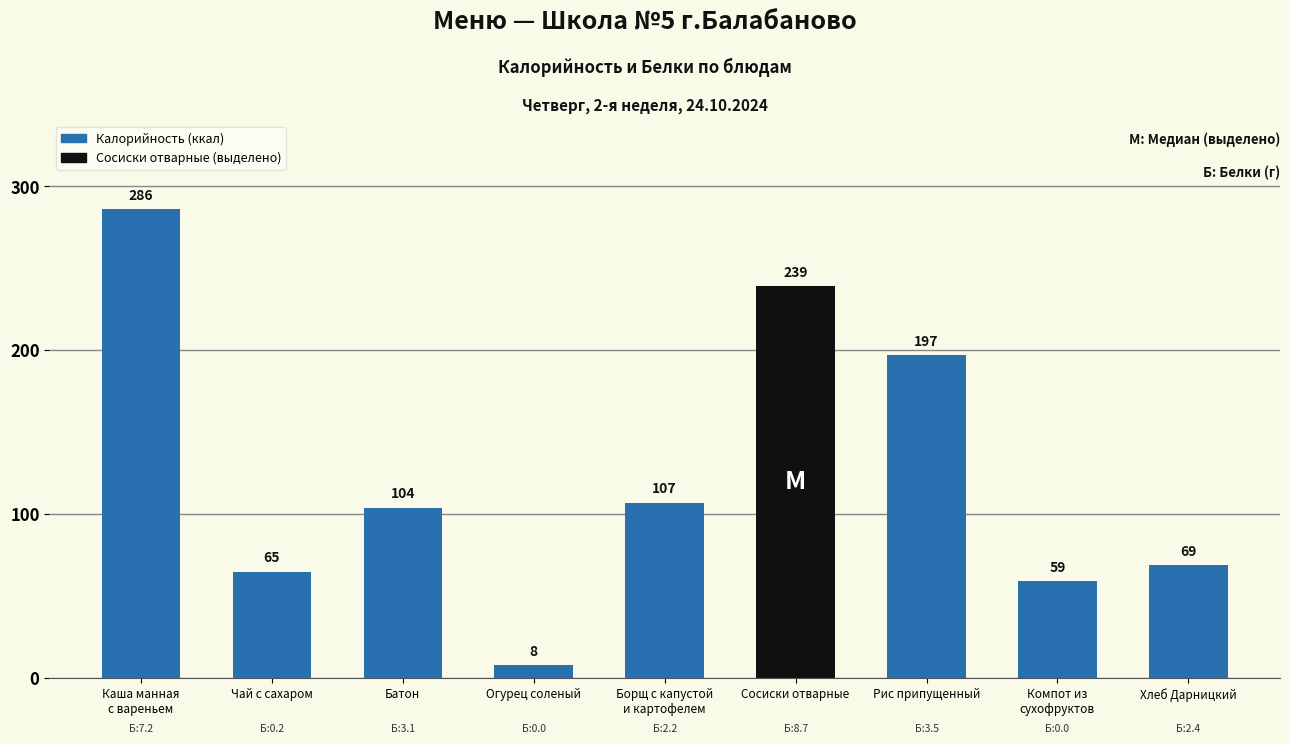

What is the approximate value at Батон?

104